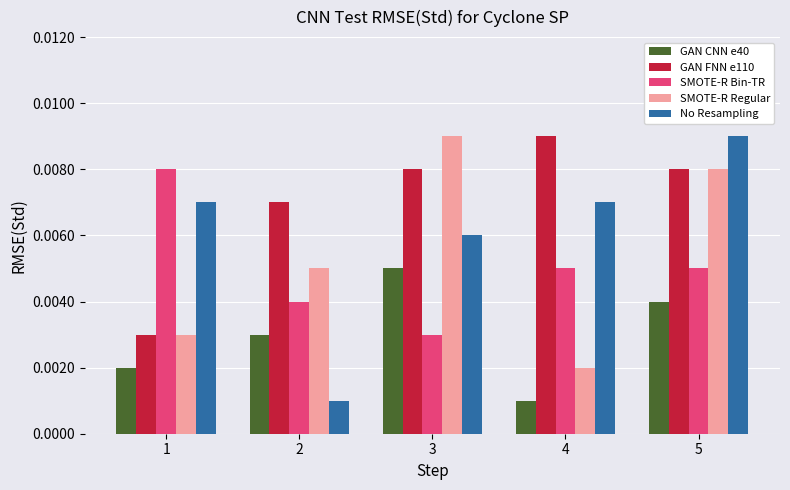

How many bars are there in each group?

5